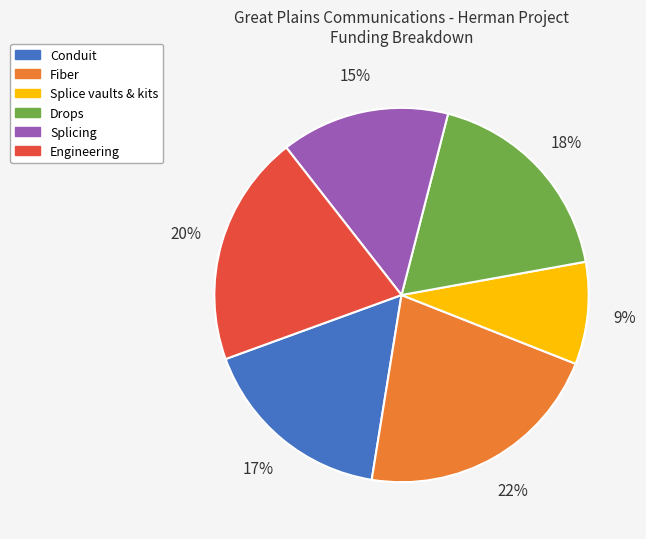

What percentage is the Conduit slice, to the nearest percent?

17%